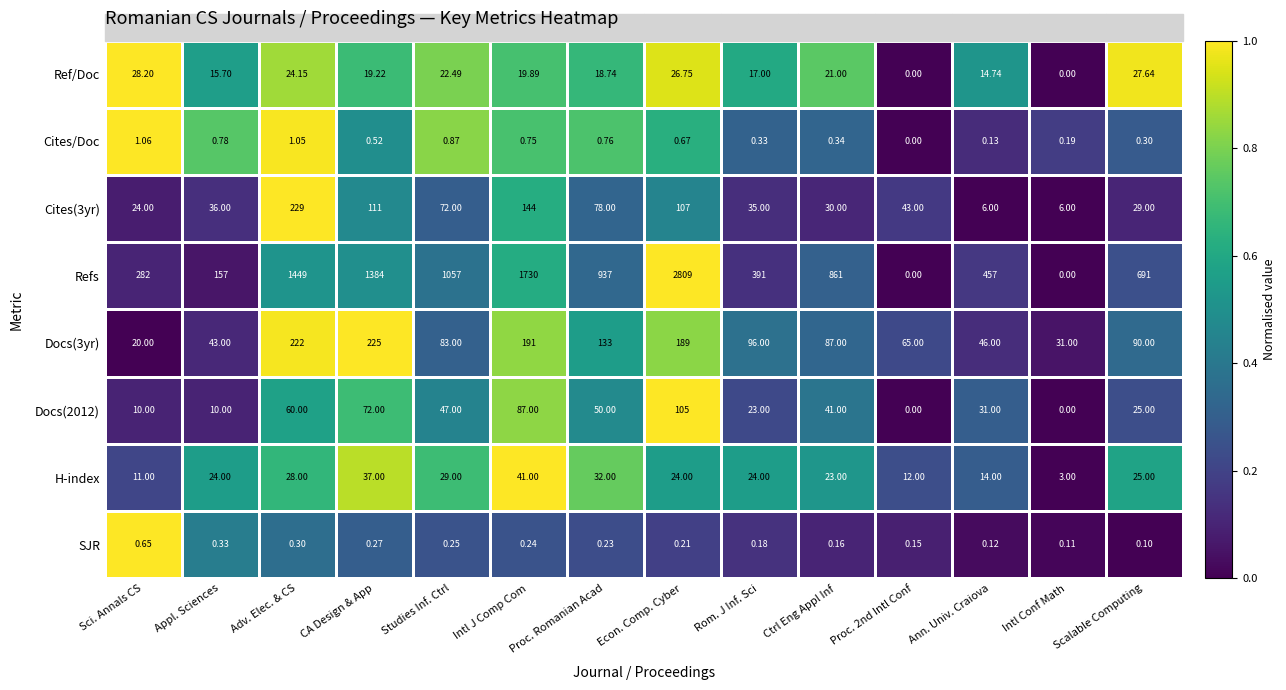

Which series has the widest spread of values?

Refs